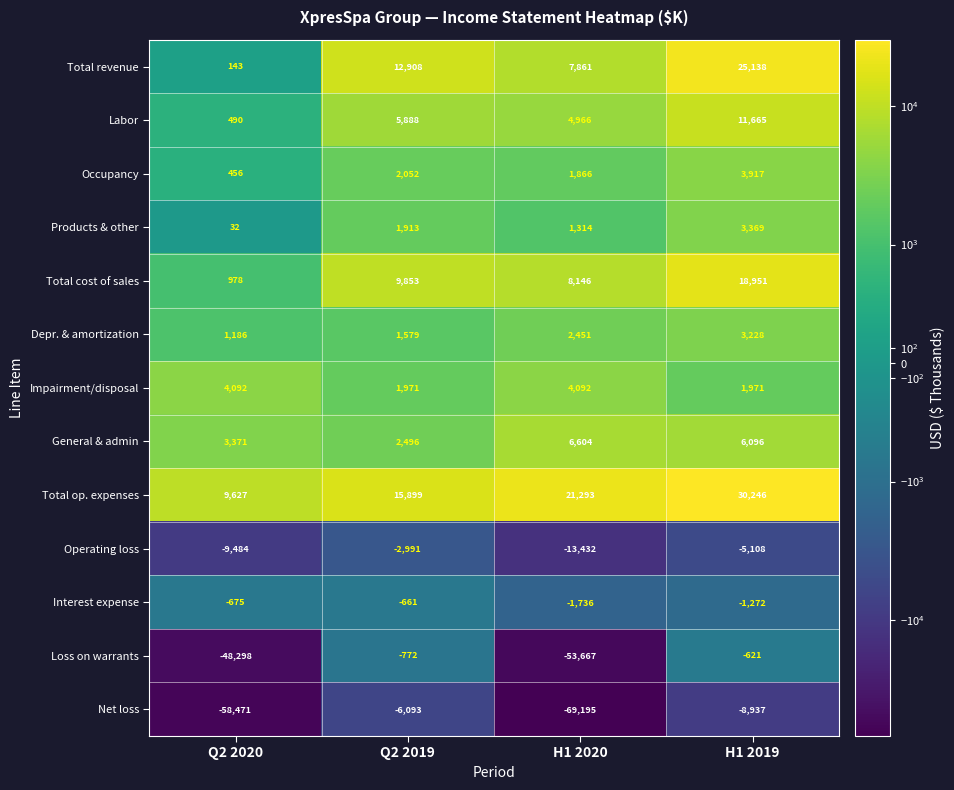

What is the spread (max minus min) of values at H1 2019?

39183